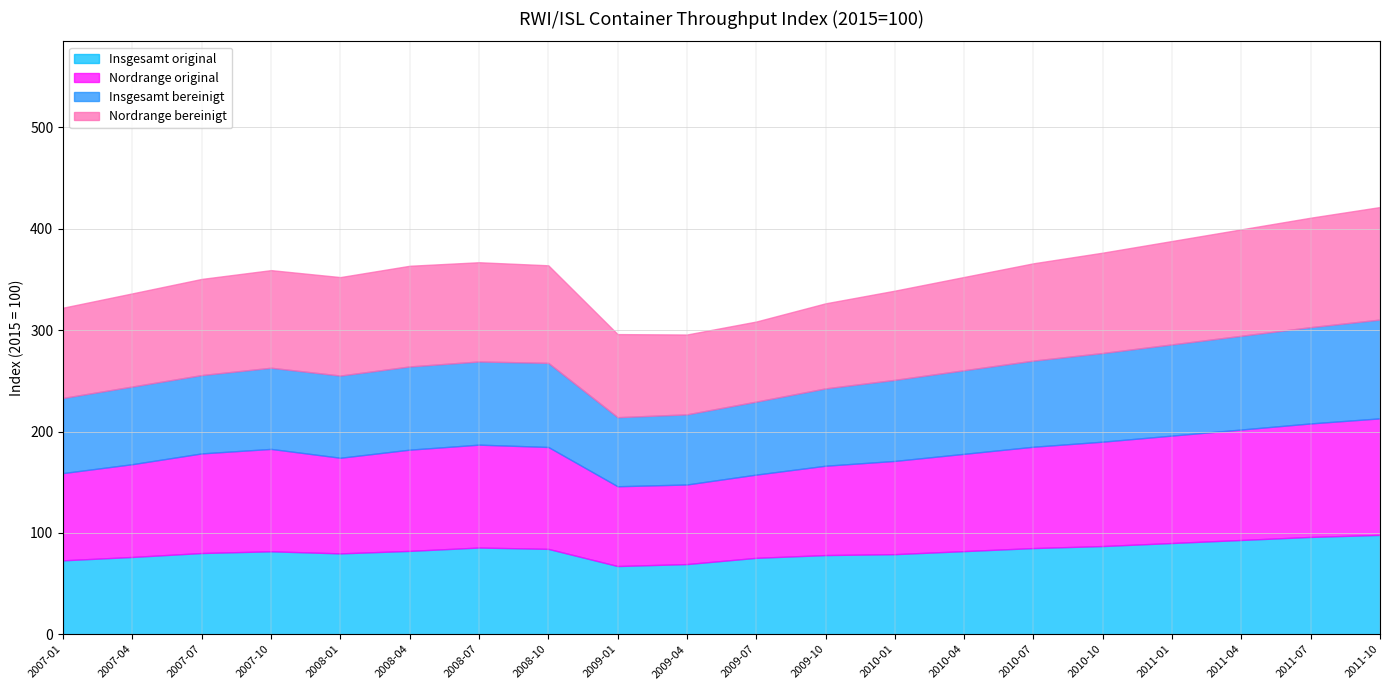

Where does the Insgesamt bereinigt series first go above 82?

2008-04